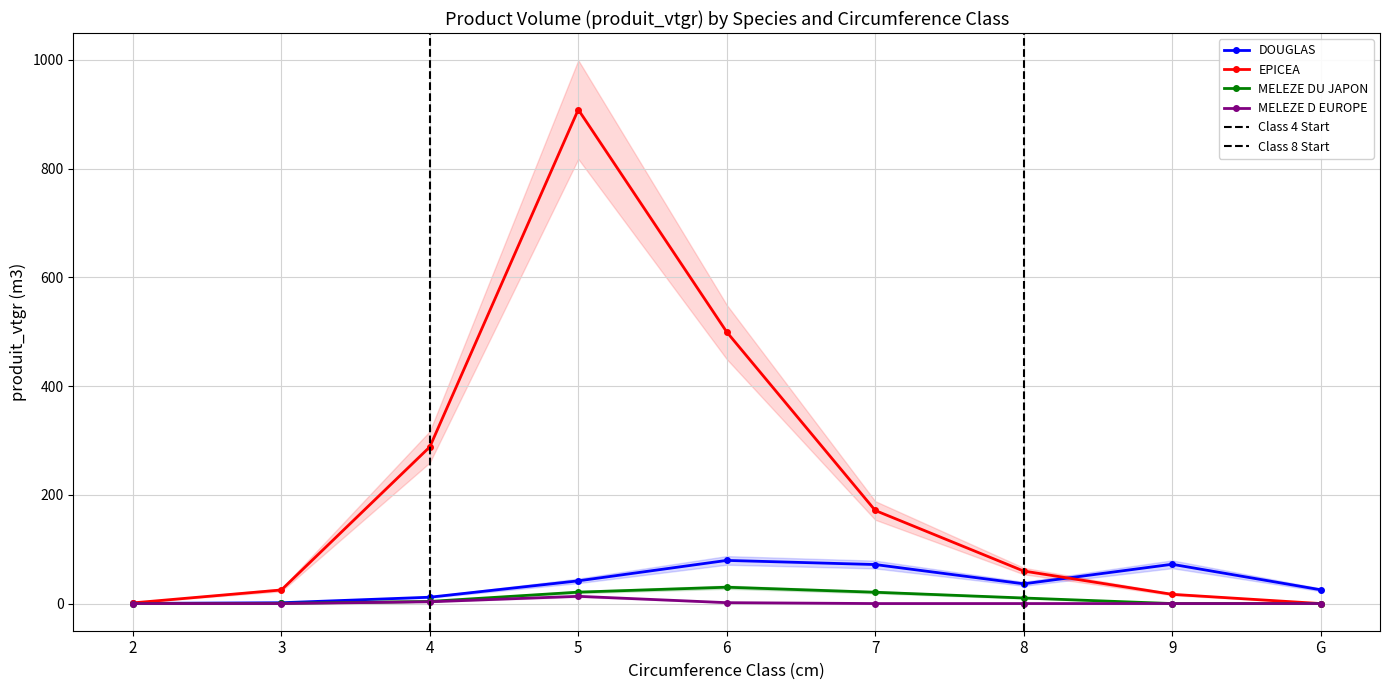

The value of MELEZE D EUROPE at 9 is 0.0. True or false?

True